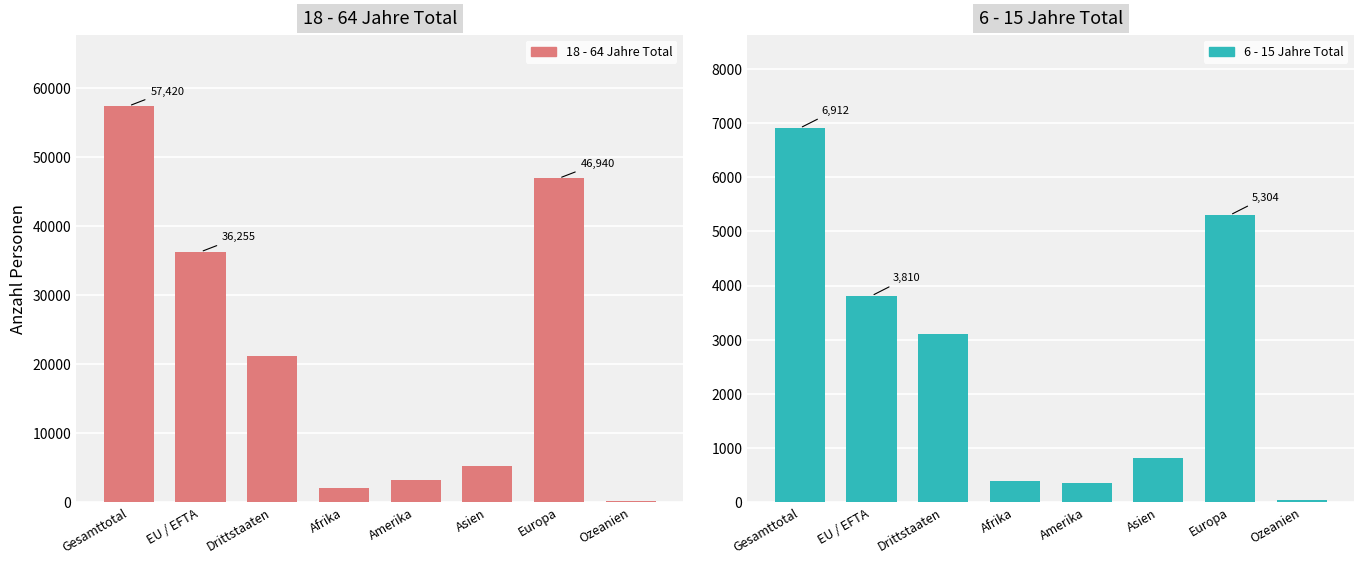

At which category does the chart reach its peak across all series?

Gesamttotal